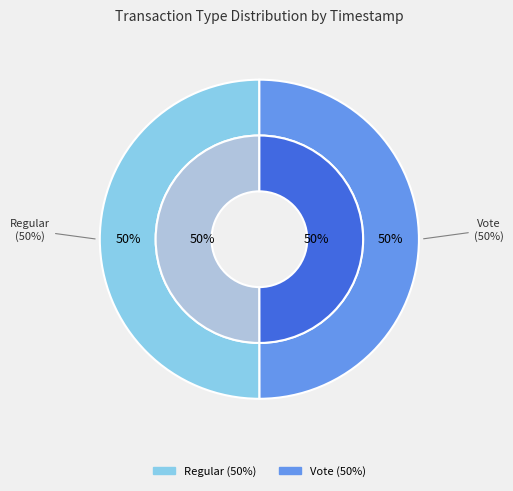

Is it true that Regular is 43% of the pie?

False